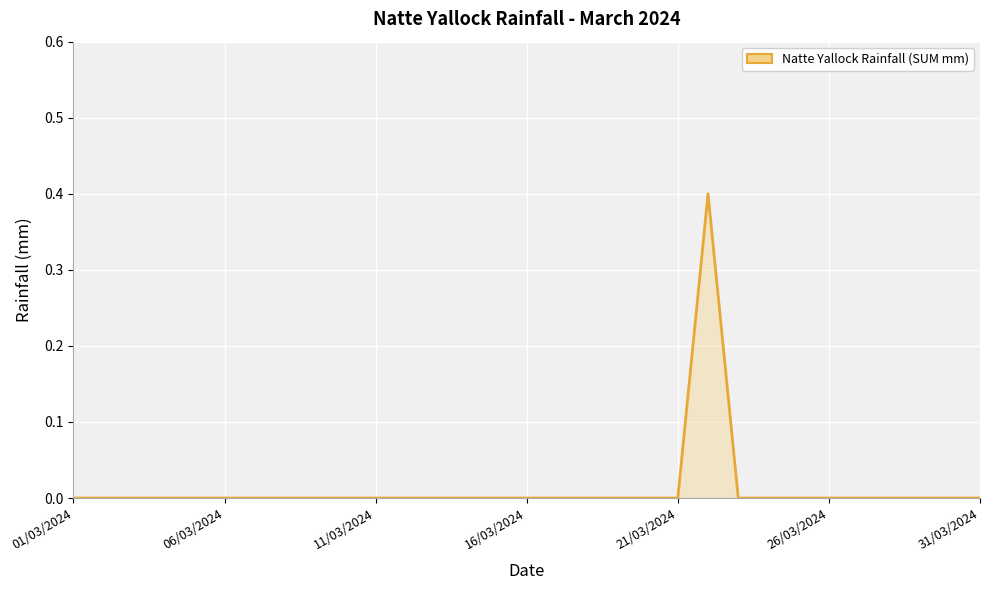

What is the difference between the maximum and minimum values?

0.4